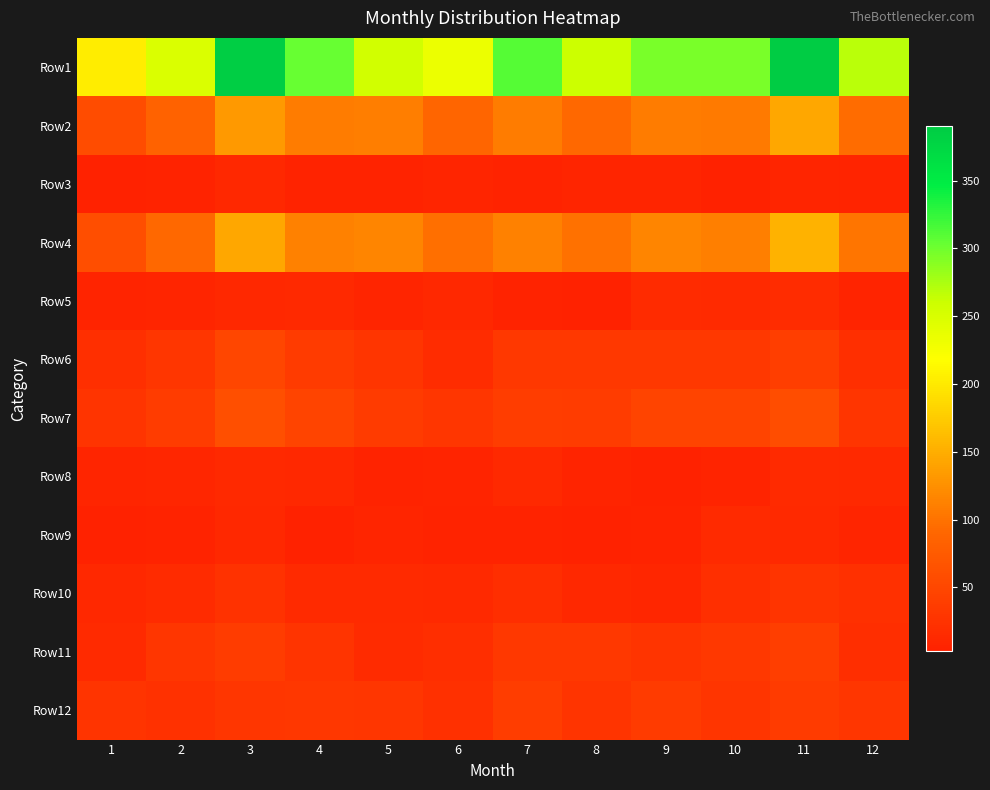

Rank the series at 1 from lowest to highest value.

Row3, Row9, Row5, Row8, Row10, Row11, Row6, Row12, Row7, Row2, Row4, Row1